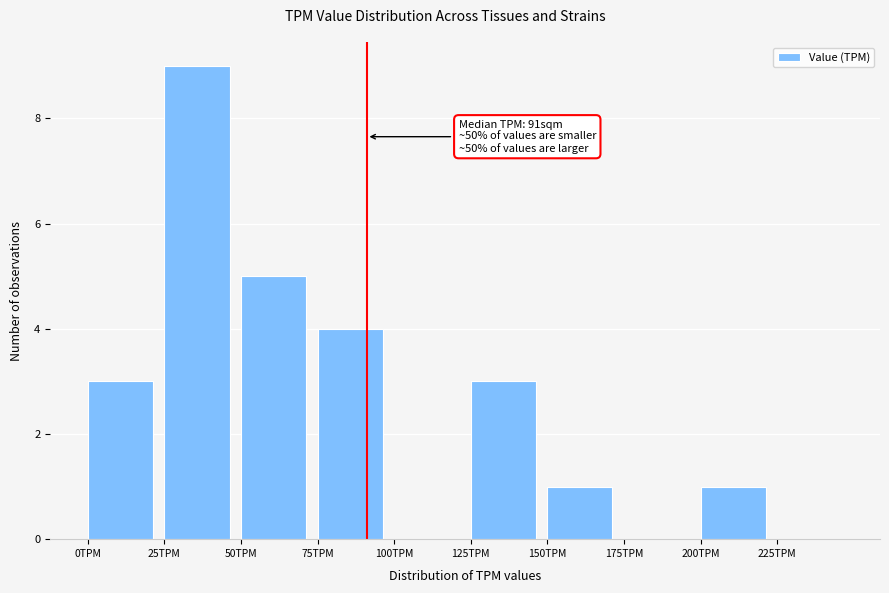

Which range on the x-axis has the tallest bar?

25 to 50